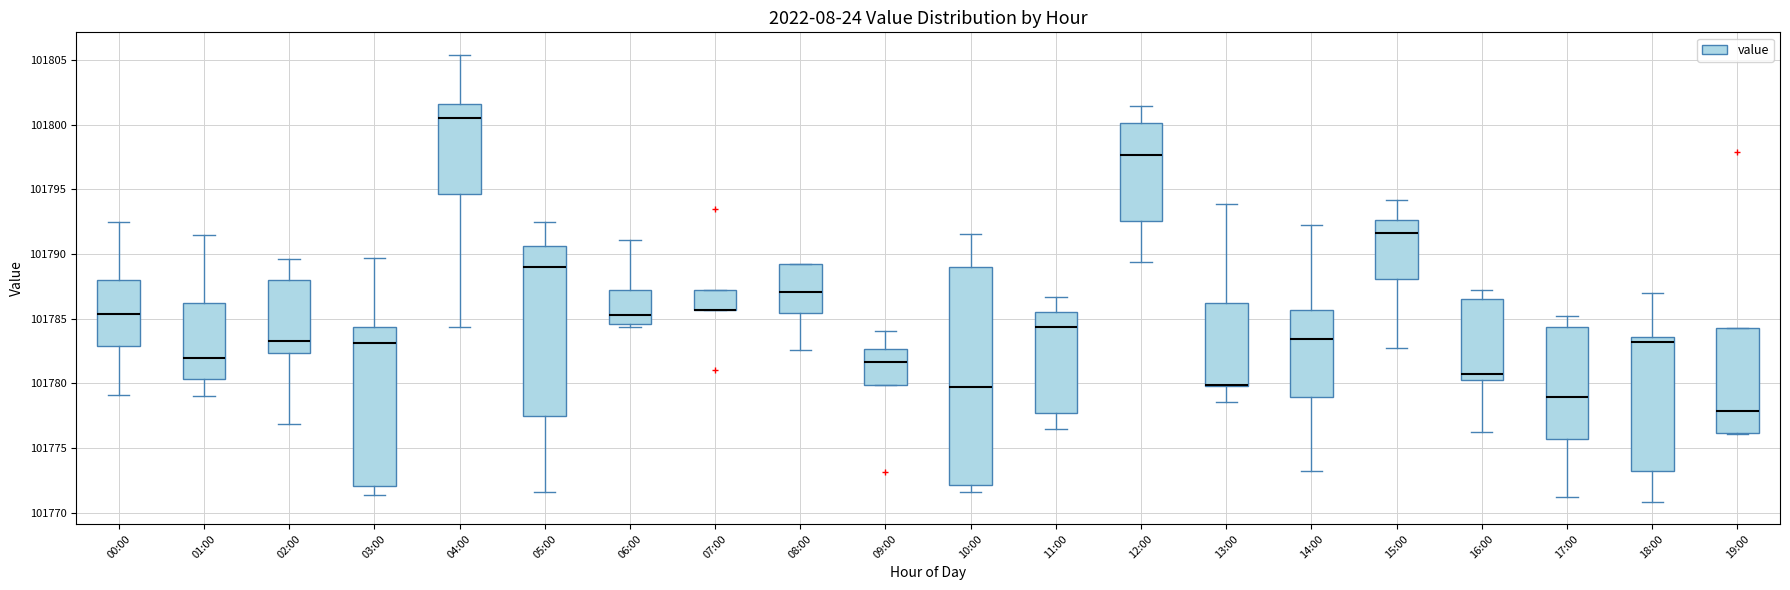

Reading left to right, read every box against the y-axis: the position of its median line, the range the box covers, and the ends of its whiskers. The values are not printed on the chart, so give them approximately, as read against the axis.

00:00: median 101785.5, box 101783.0 to 101788.0, whiskers 101779.0 to 101792.5
01:00: median 101782.0, box 101780.5 to 101786.0, whiskers 101779.0 to 101791.5
02:00: median 101783.0, box 101782.5 to 101788.0, whiskers 101777.0 to 101789.5
03:00: median 101783.0, box 101772.0 to 101784.5, whiskers 101771.5 to 101789.5
04:00: median 101800.5, box 101794.5 to 101801.5, whiskers 101784.5 to 101805.5
05:00: median 101789.0, box 101777.5 to 101790.5, whiskers 101771.5 to 101792.5
06:00: median 101785.5, box 101784.5 to 101787.0, whiskers 101784.5 (just below the box's lower edge) to 101791.0
07:00: median 101785.5 (drawn on the box's lower edge), box 101785.5 to 101787.0, whiskers 101785.5 to 101787.0
08:00: median 101787.0, box 101785.5 to 101789.0, whiskers 101782.5 to 101789.0
09:00: median 101781.5, box 101780.0 to 101782.5, whiskers 101780.0 to 101784.0
10:00: median 101779.5, box 101772.0 to 101789.0, whiskers 101771.5 to 101791.5
11:00: median 101784.5, box 101777.5 to 101785.5, whiskers 101776.5 to 101786.5
12:00: median 101797.5, box 101792.5 to 101800.0, whiskers 101789.5 to 101801.5
13:00: median 101780.0 (drawn on the box's lower edge), box 101780.0 to 101786.0, whiskers 101778.5 to 101794.0
14:00: median 101783.5, box 101779.0 to 101785.5, whiskers 101773.0 to 101792.5
15:00: median 101791.5, box 101788.0 to 101792.5, whiskers 101783.0 to 101794.0
16:00: median 101780.5, box 101780.0 to 101786.5, whiskers 101776.0 to 101787.0
17:00: median 101779.0, box 101775.5 to 101784.5, whiskers 101771.0 to 101785.0
18:00: median 101783.0, box 101773.0 to 101783.5, whiskers 101771.0 to 101787.0
19:00: median 101778.0, box 101776.0 to 101784.5, whiskers 101776.0 to 101784.5